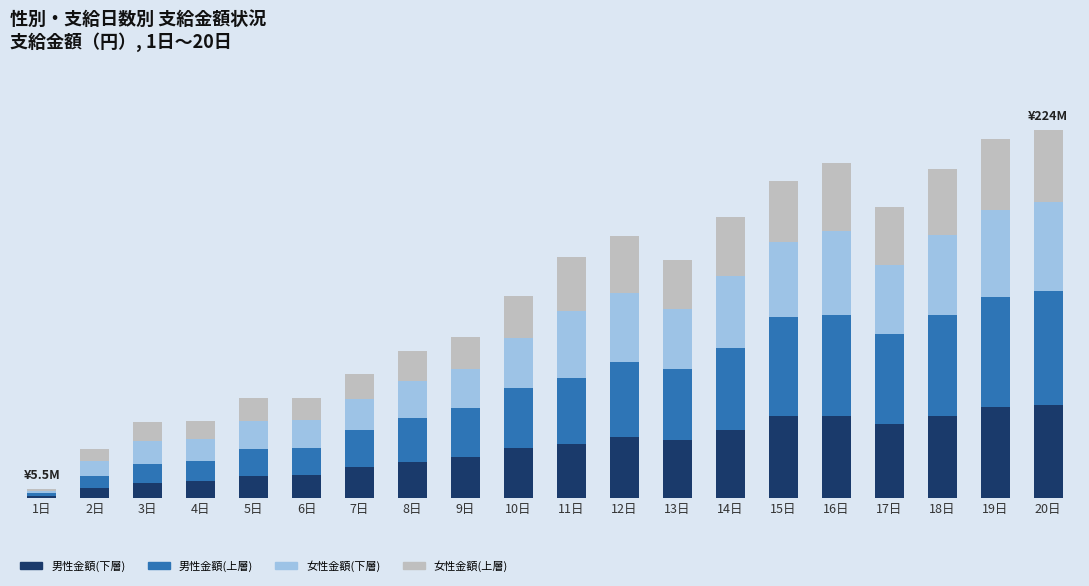

Which series changed the most between 10日 and 19日?

男性金額(上層)